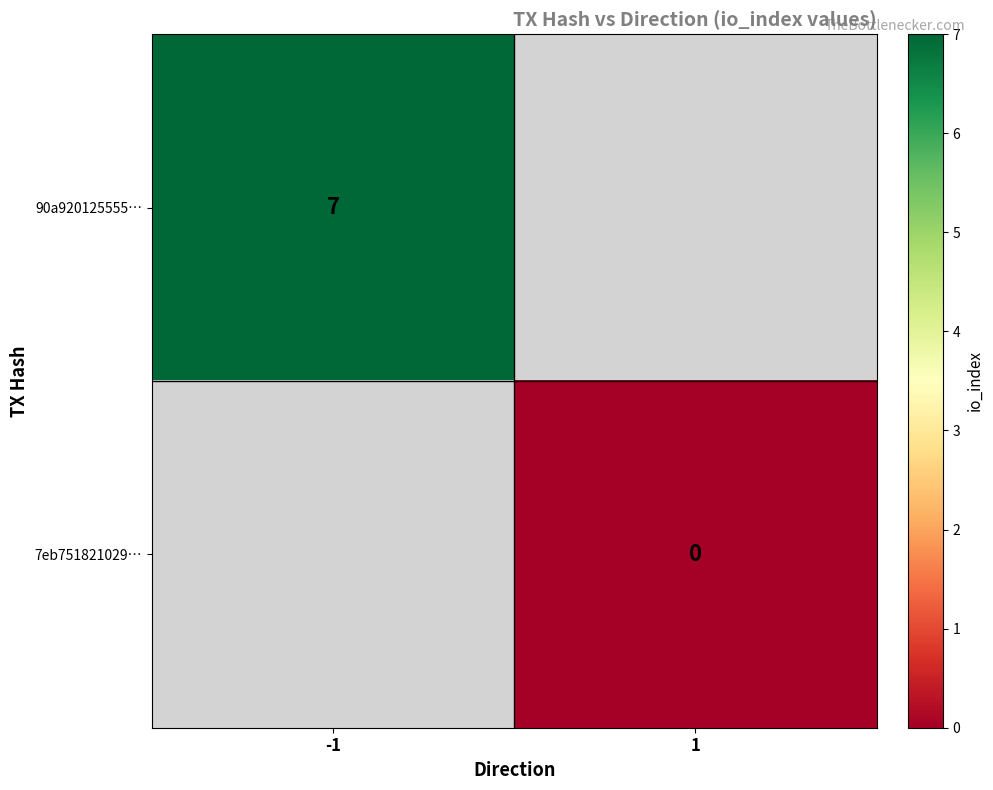

Rank the series by their average value, from highest to lowest.

90a920125555…, 7eb751821029…